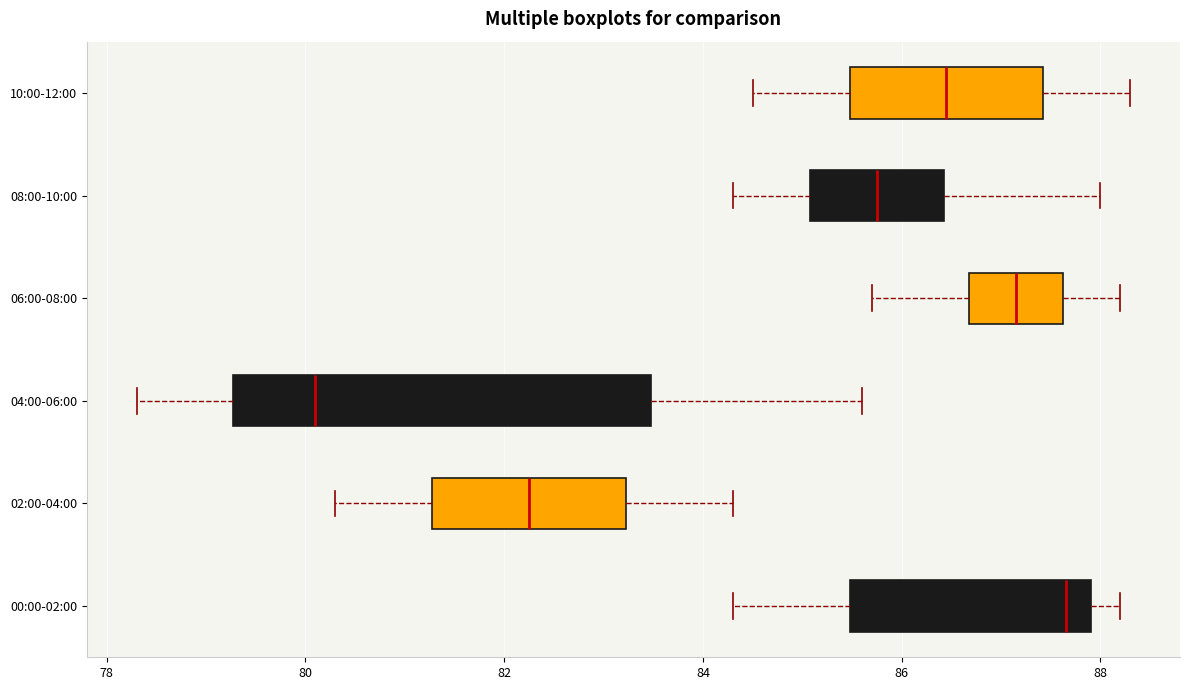

Which box's median line is the furthest to the right?

00:00-02:00